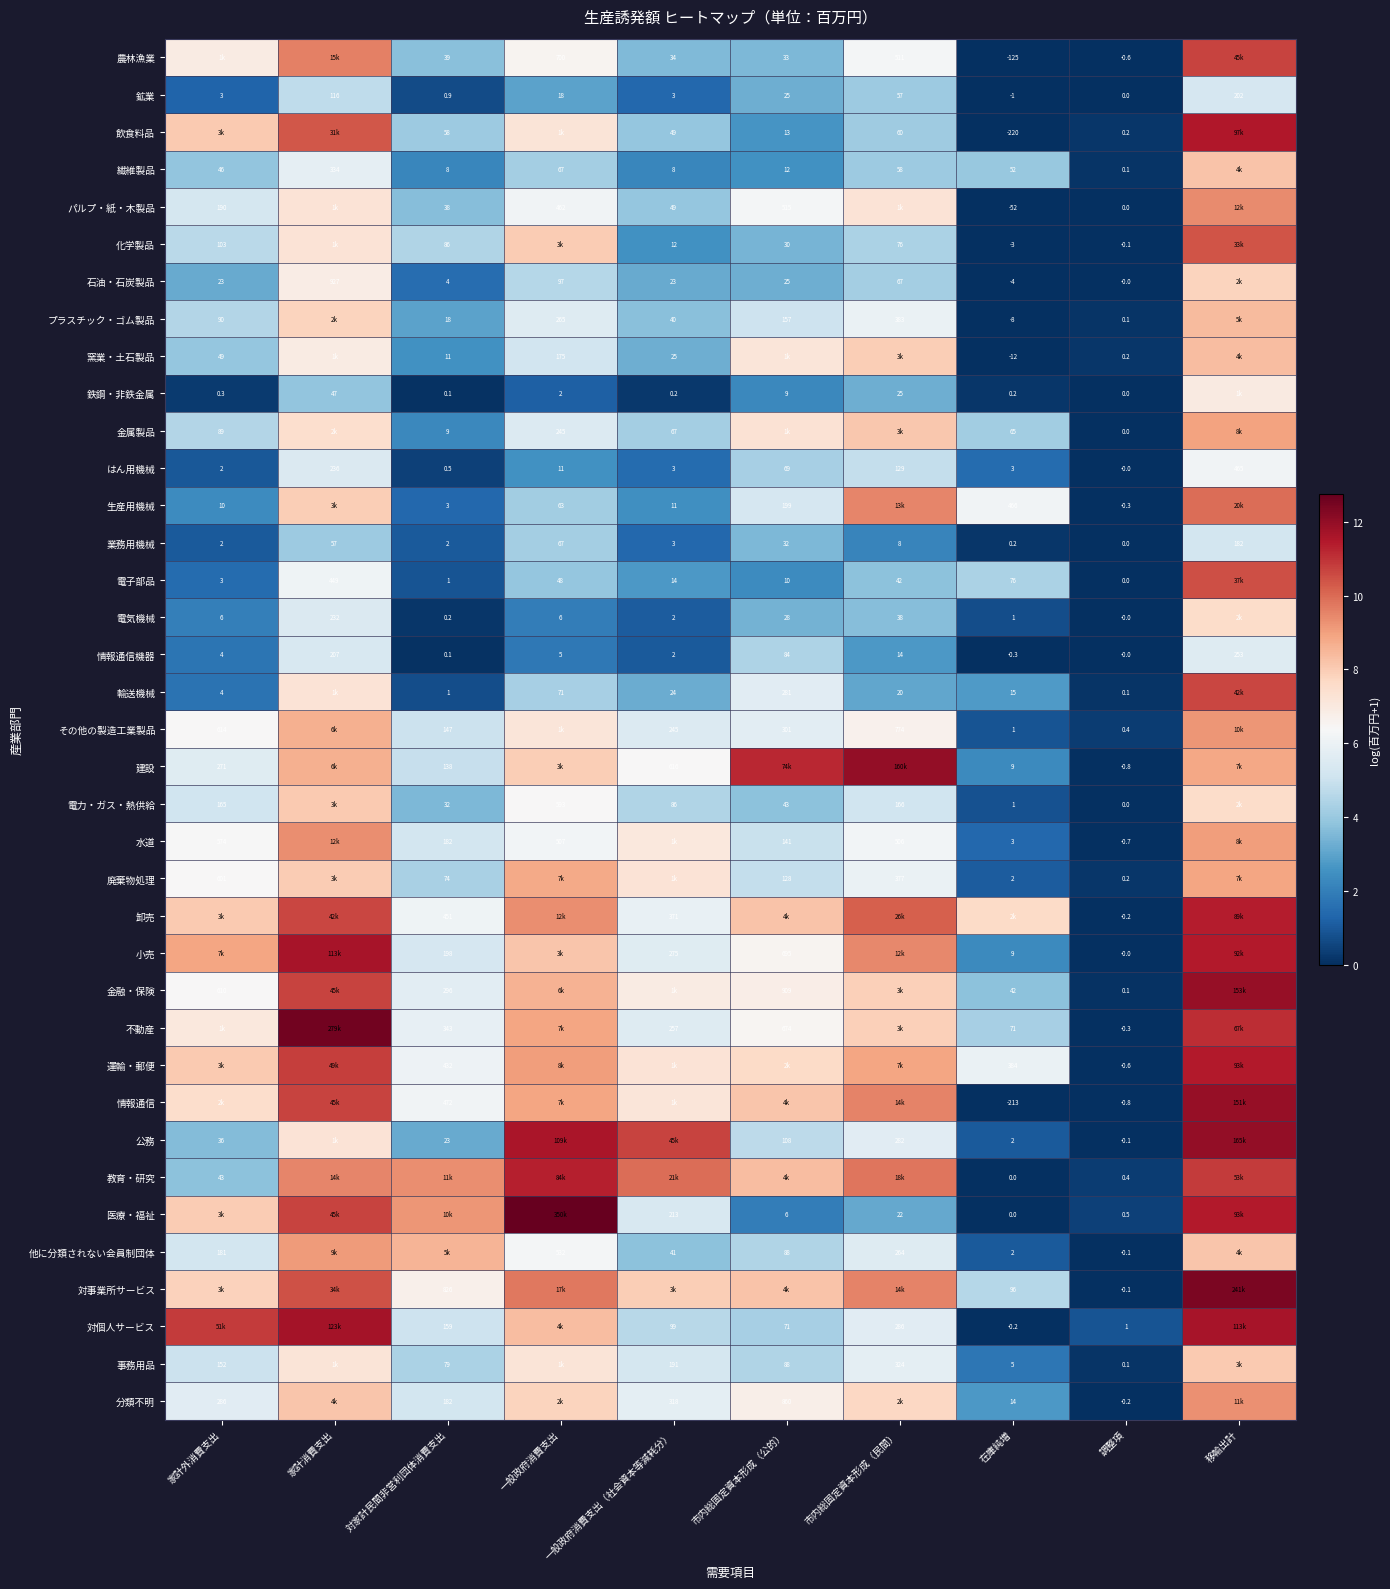

At which label does 鉱業 first exceed 18?

家計消費支出